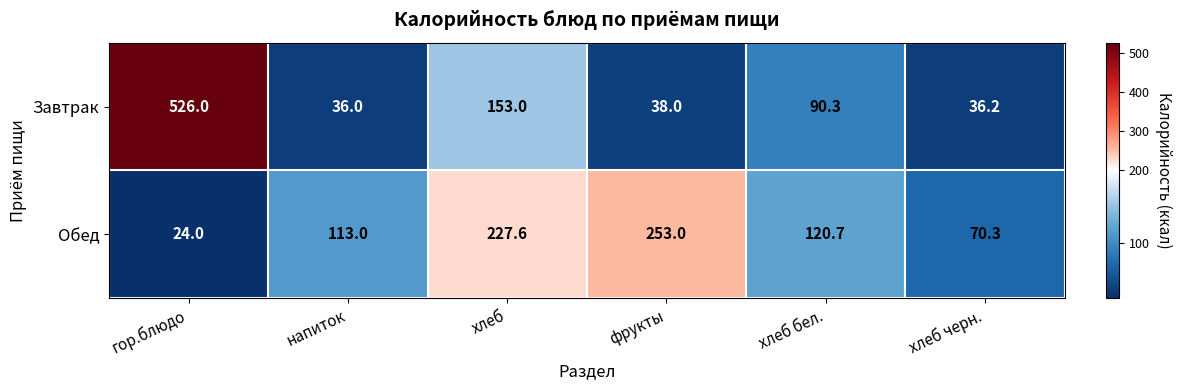

At напиток, list the series in order from smallest to largest.

Завтрак, Обед